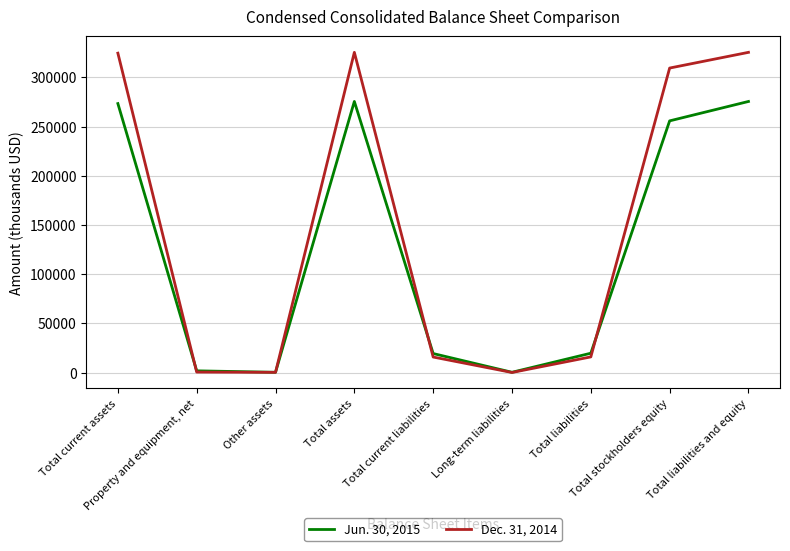

List the series in order of their overall mean, lowest first.

Jun. 30, 2015, Dec. 31, 2014